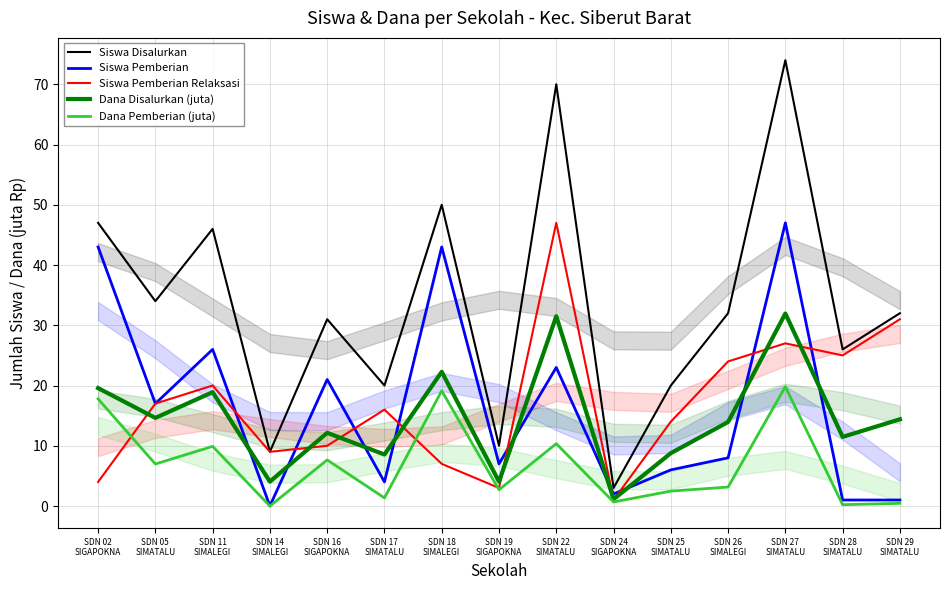

What is the difference between the Dana Pemberian (juta) values at SDN 16
SIGAPOKNA and SDN 05
SIMATALU?

0.7